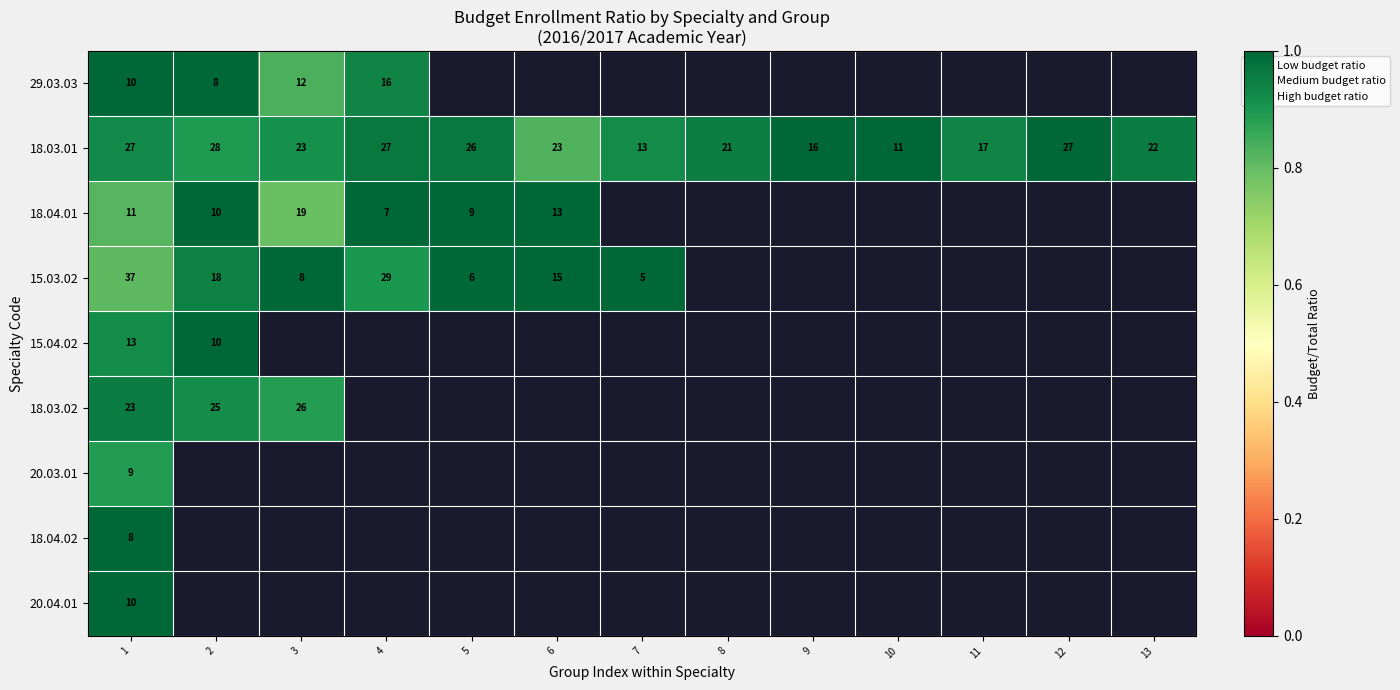

Is it true that 29.03.03 equals 8 at 2?

True